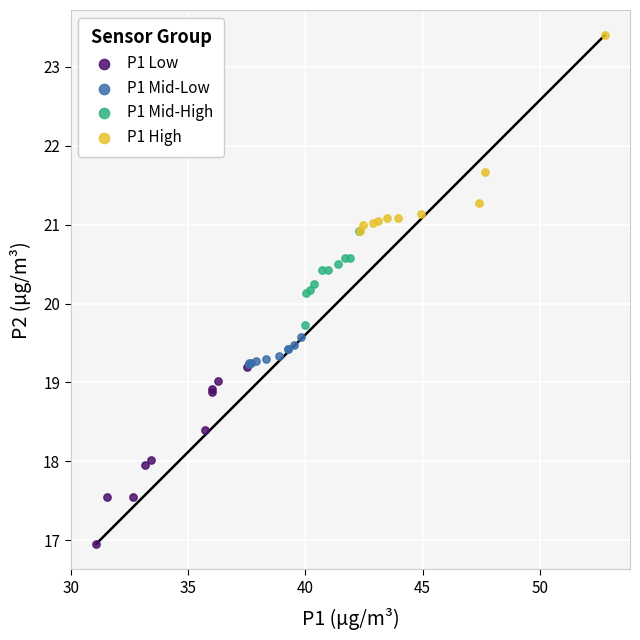

Which series reaches the minimum Y coordinate?

P1 Low